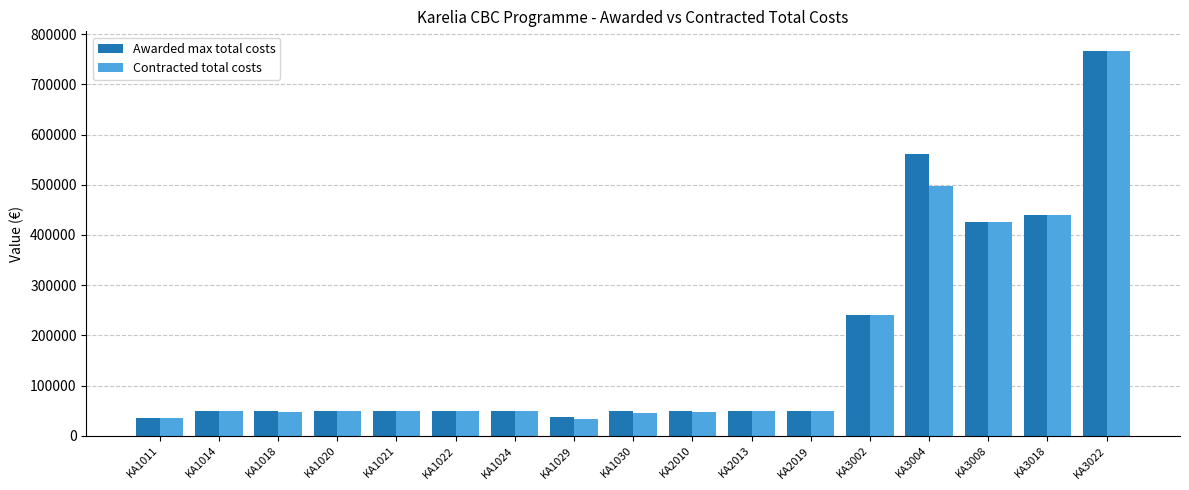

What is the value of the Contracted total costs bar at the 13th from the left?

240000